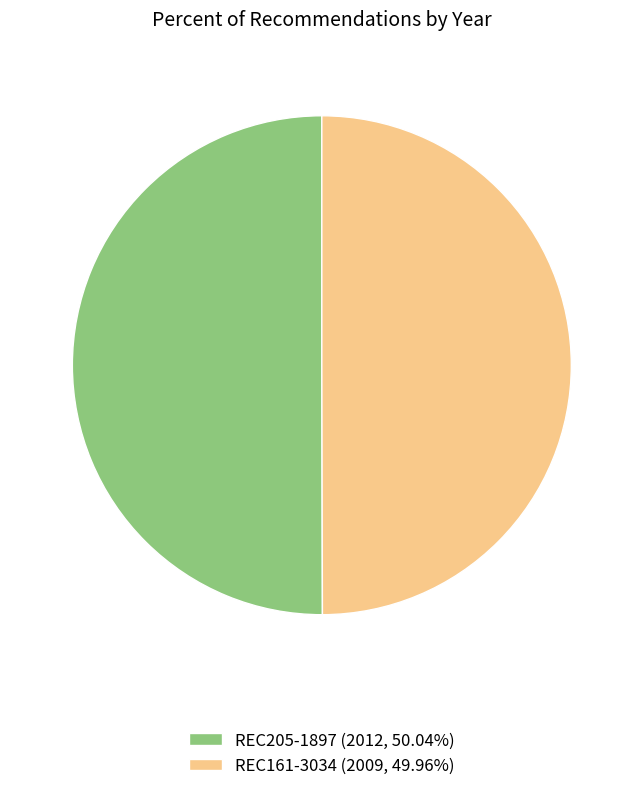

Combined, do REC161-3034 (2009, 49.96%) and REC205-1897 (2012, 50.04%) account for over 50%?

Yes